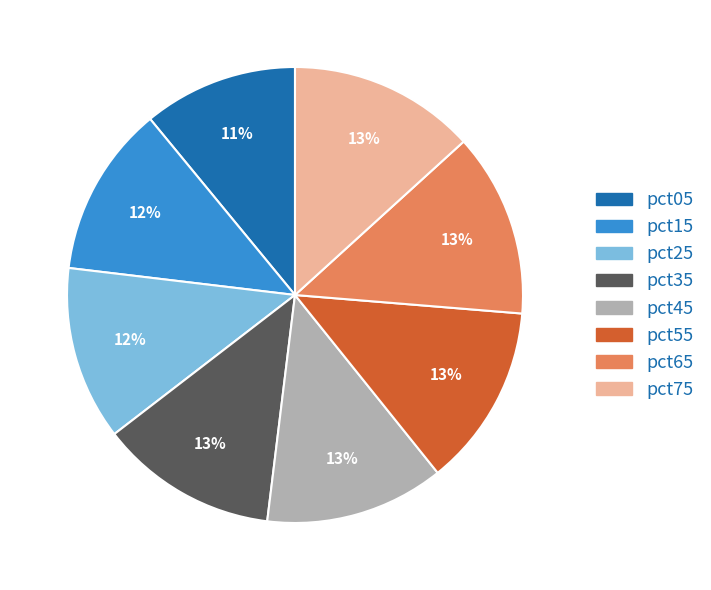

What percentage is the pct55 slice, to the nearest percent?

13%